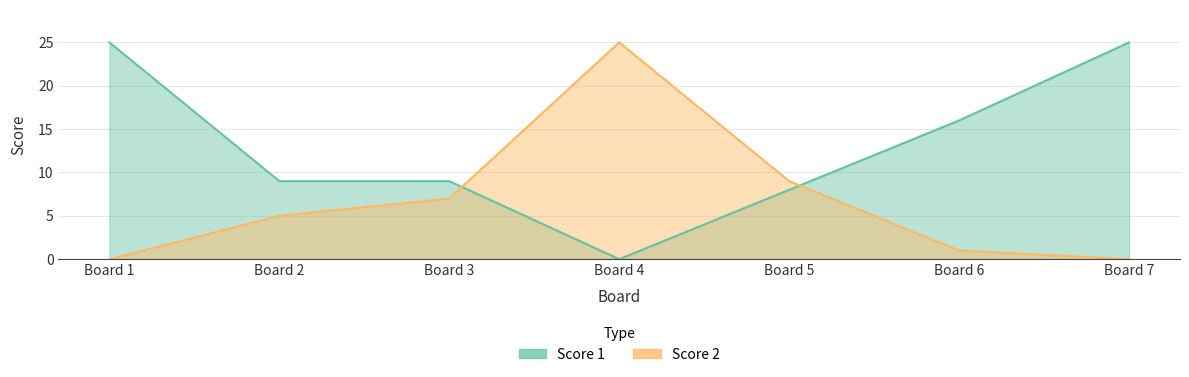

Count the number of data series in this chart.

2